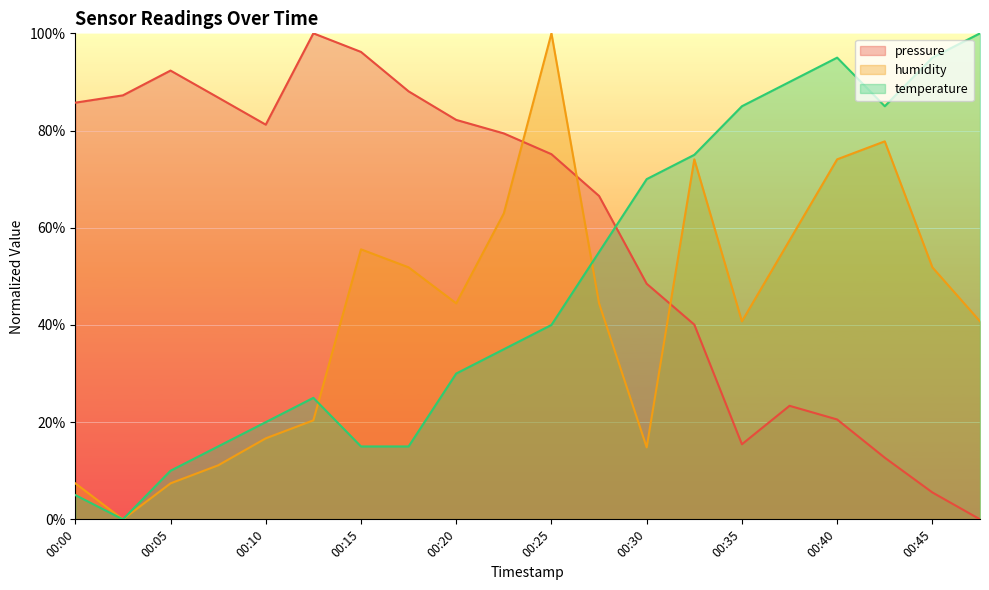

Where does the humidity series first go above 44?

00:15